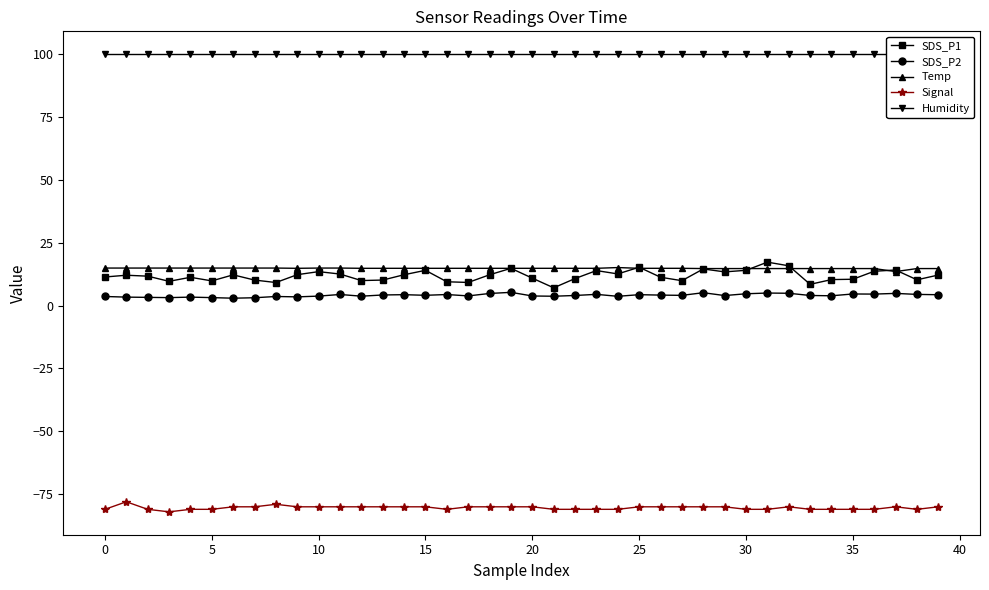

Rank the series by their maximum value, from highest to lowest.

Humidity, SDS_P1, Temp, SDS_P2, Signal